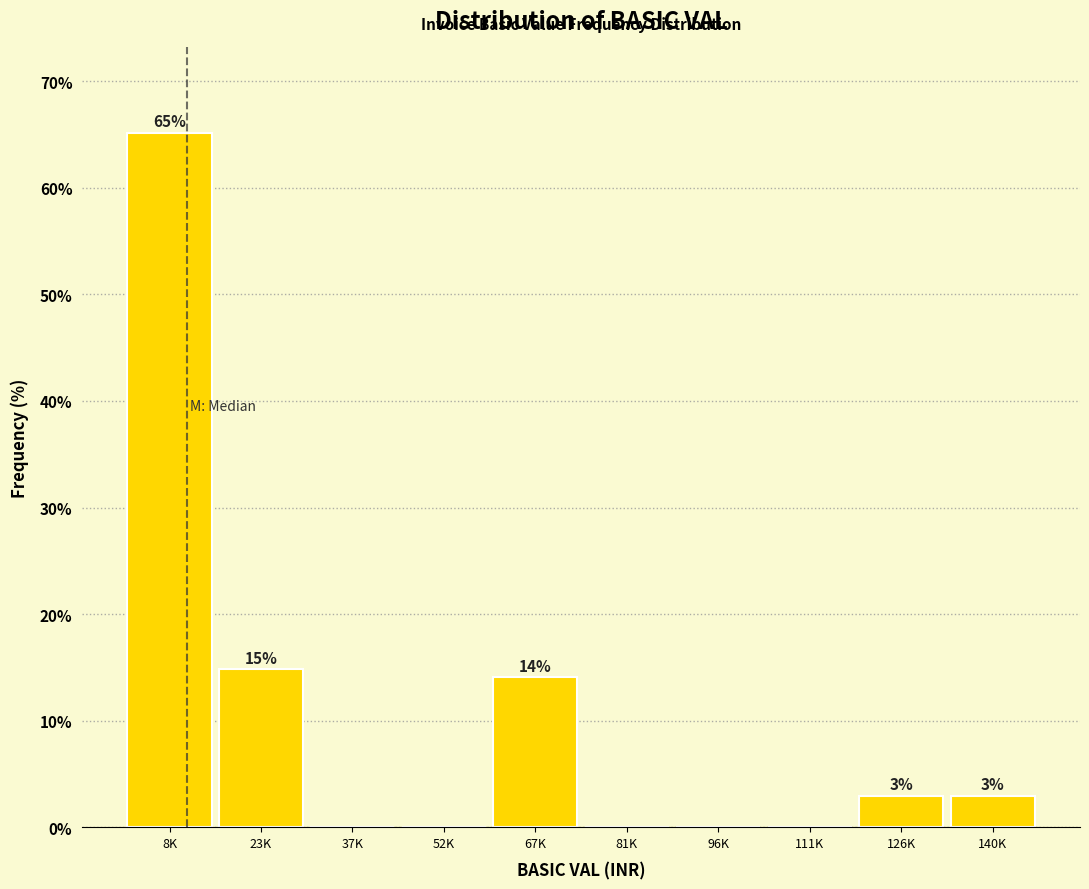

Between 23K and 52K, which is larger?

23K